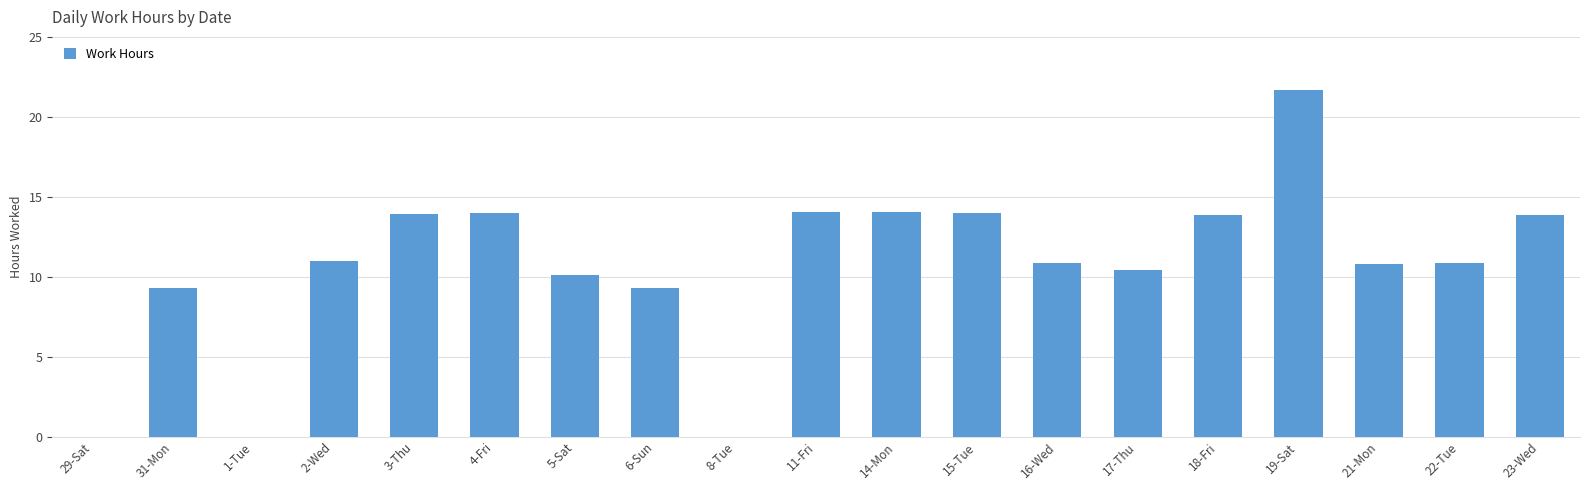

What is the sum of all values?

201.9